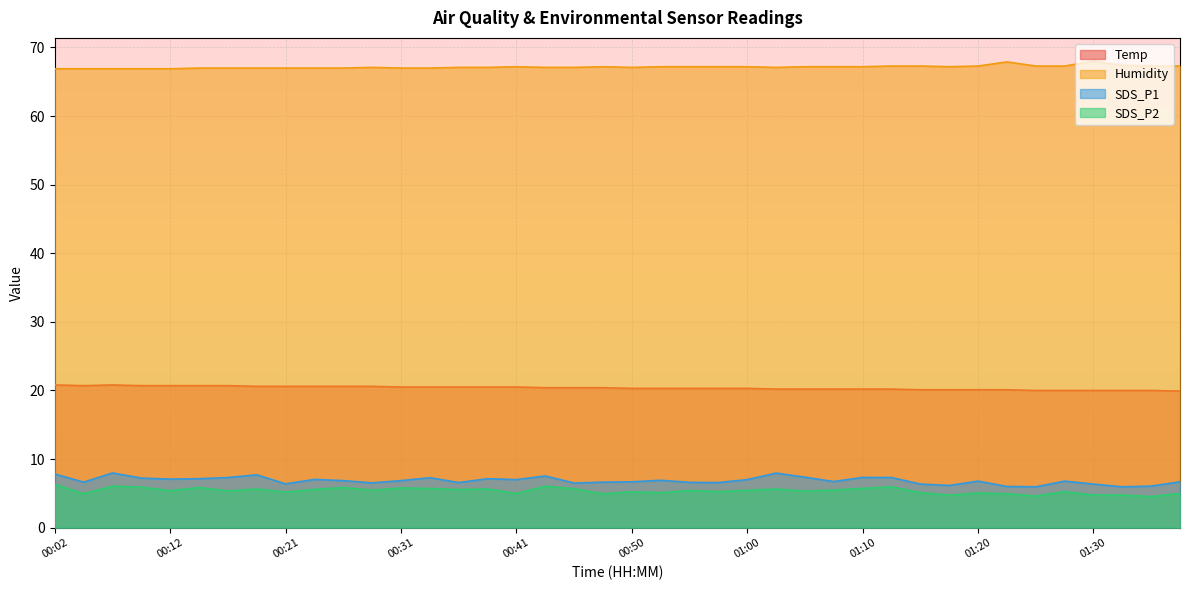

What are all the series names shown in the legend?

Temp, Humidity, SDS_P1, SDS_P2